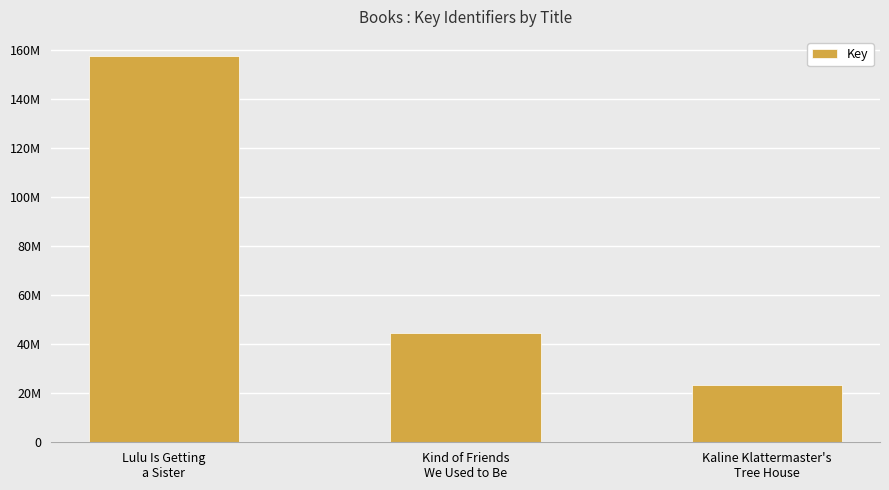

What is the difference between the values at Kaline Klattermaster's
Tree House and Lulu Is Getting
a Sister?

134352536